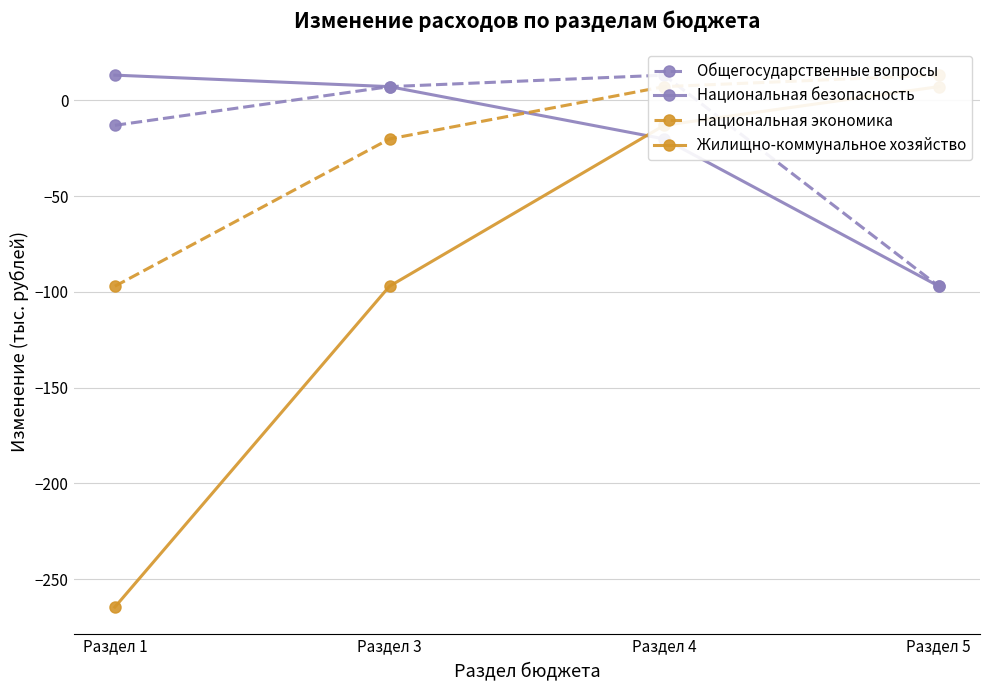

At which label does Жилищно-коммунальное хозяйство first exceed -13?

Раздел 5